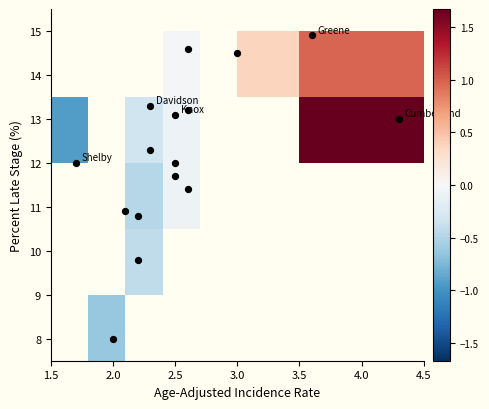

What is the range of Y values (max minus min)?

6.9